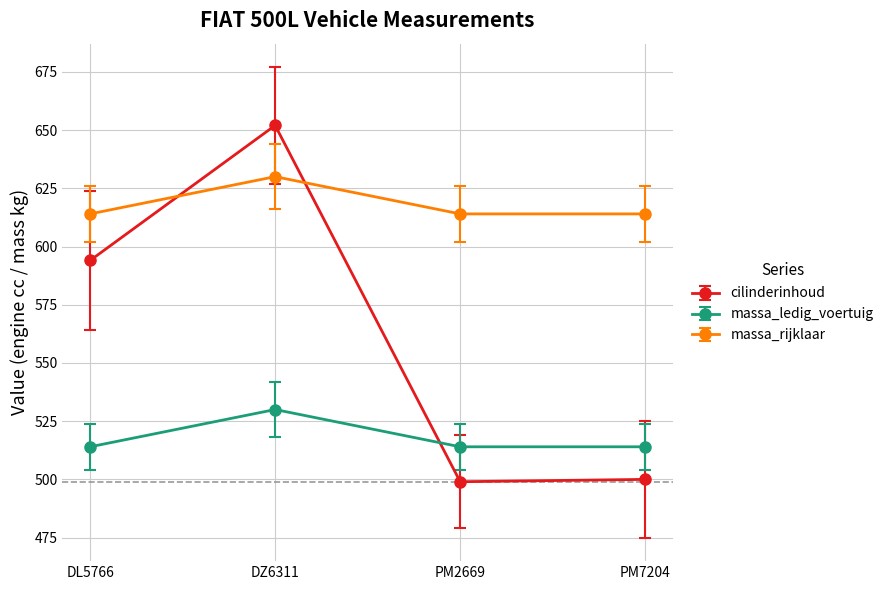

Does the chart display data point markers on the line(s)?

Yes